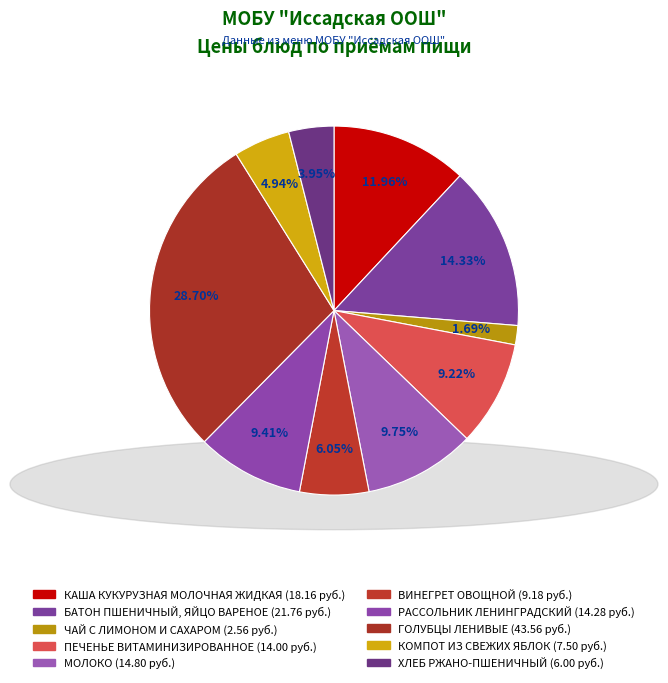

Approximately how many times larger is the value at КОМПОТ ИЗ СВЕЖИХ ЯБЛОК compared to ПЕЧЕНЬЕ ВИТАМИНИЗИРОВАННОЕ?

0.5